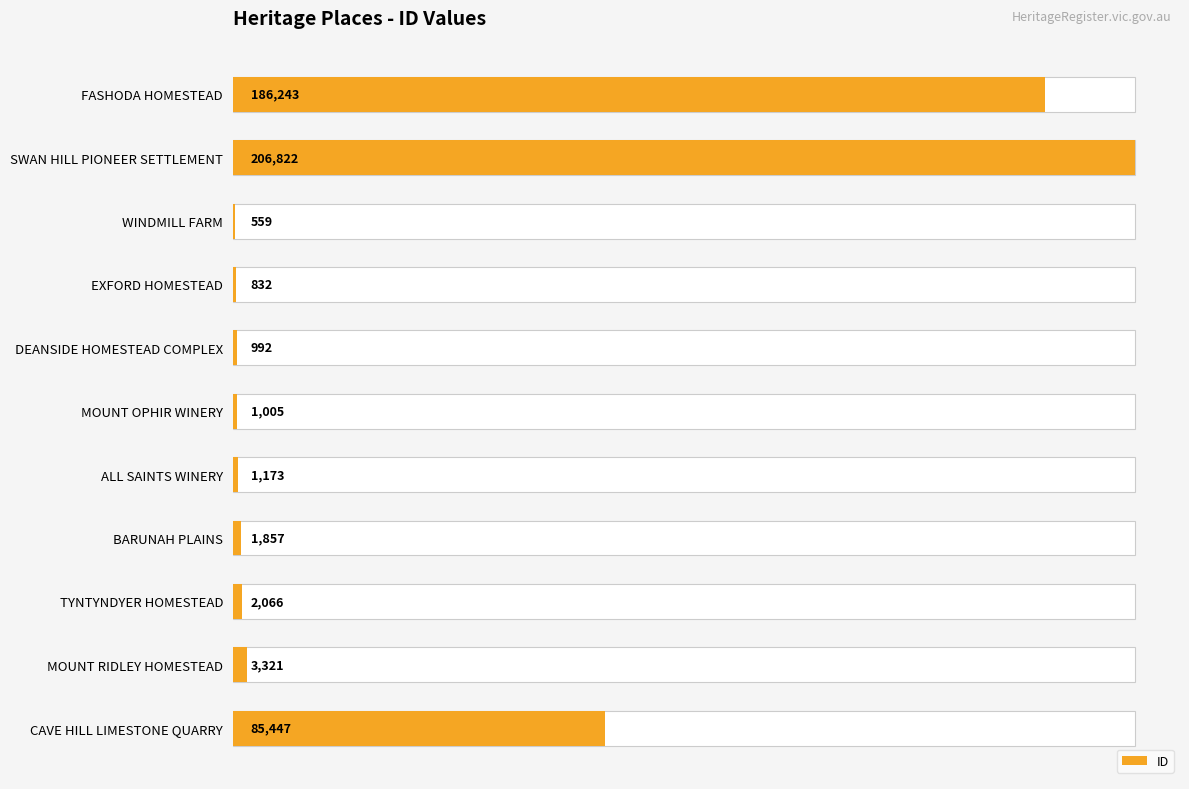

The chart shows a value of 110899 at SWAN HILL PIONEER SETTLEMENT. True or false?

False